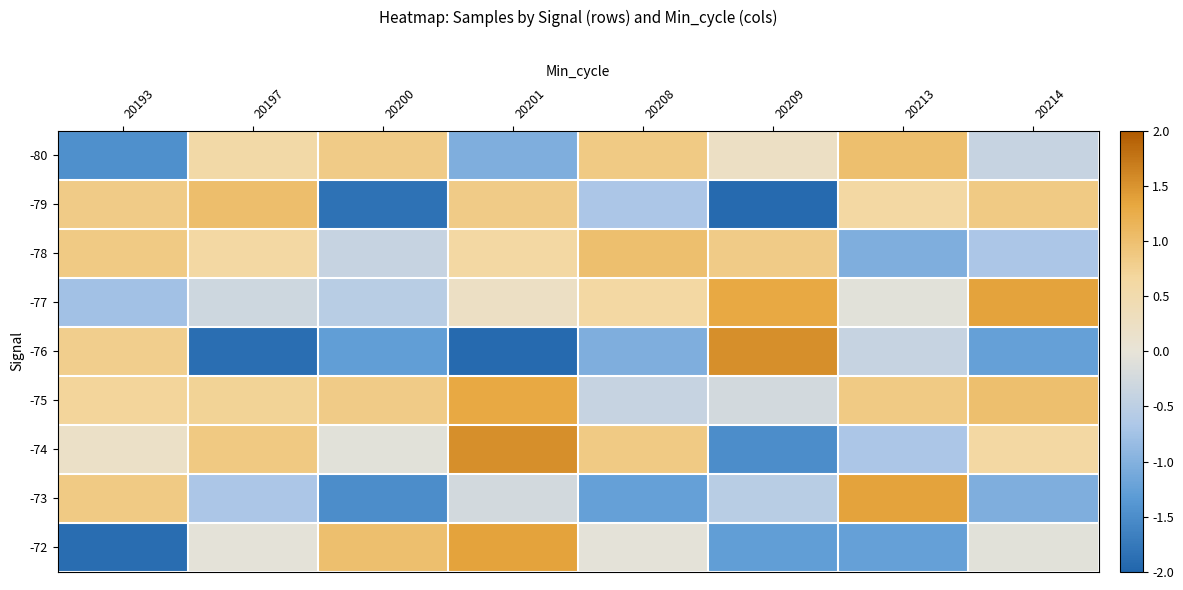

At which category is the sum across all series the highest?

20201